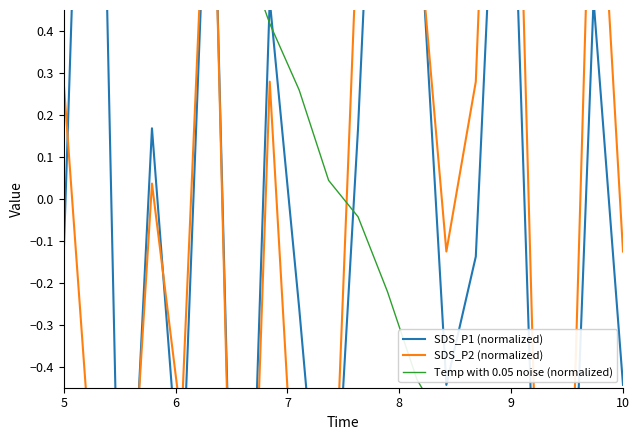

Does the chart have visible grid lines?

No